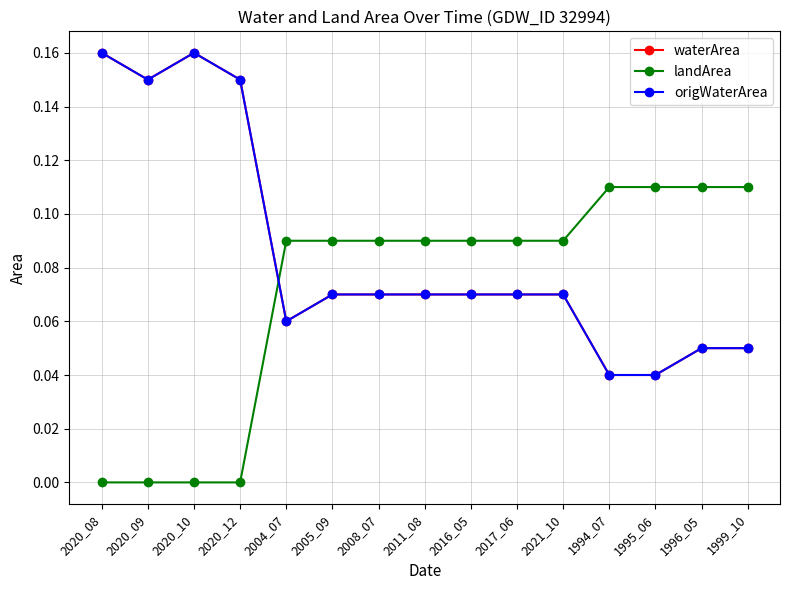

How many interior local valleys does the waterArea series have?

2